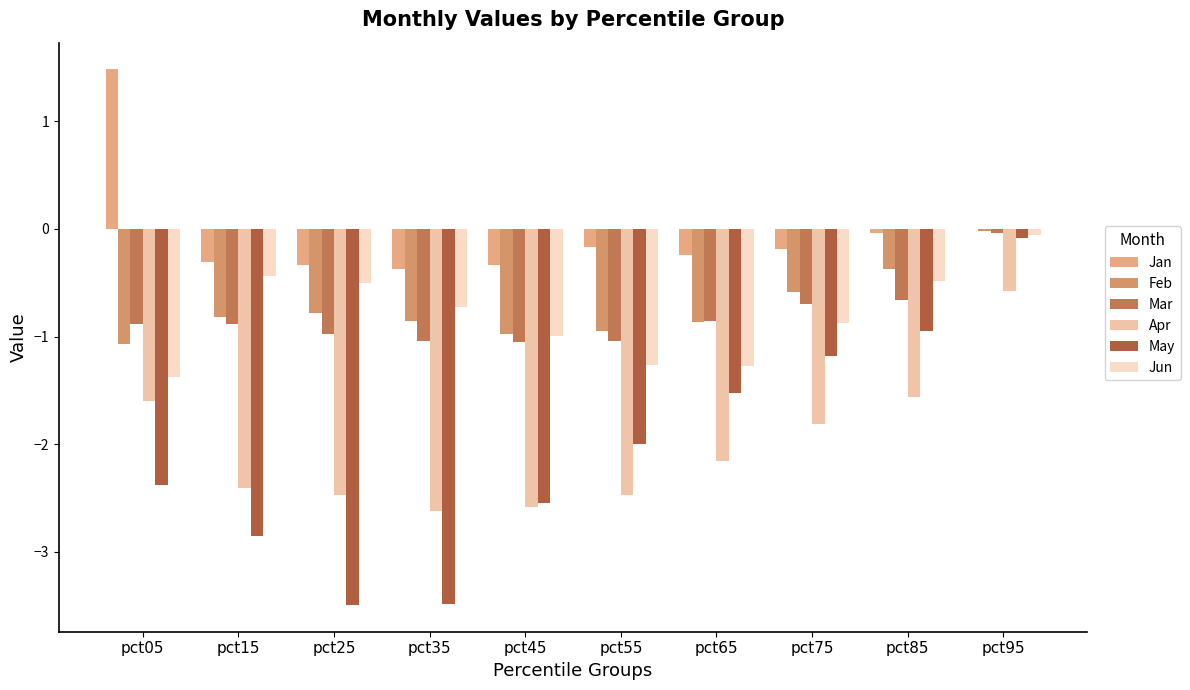

What is the value of the Mar bar at the 2nd from the left?

-0.9